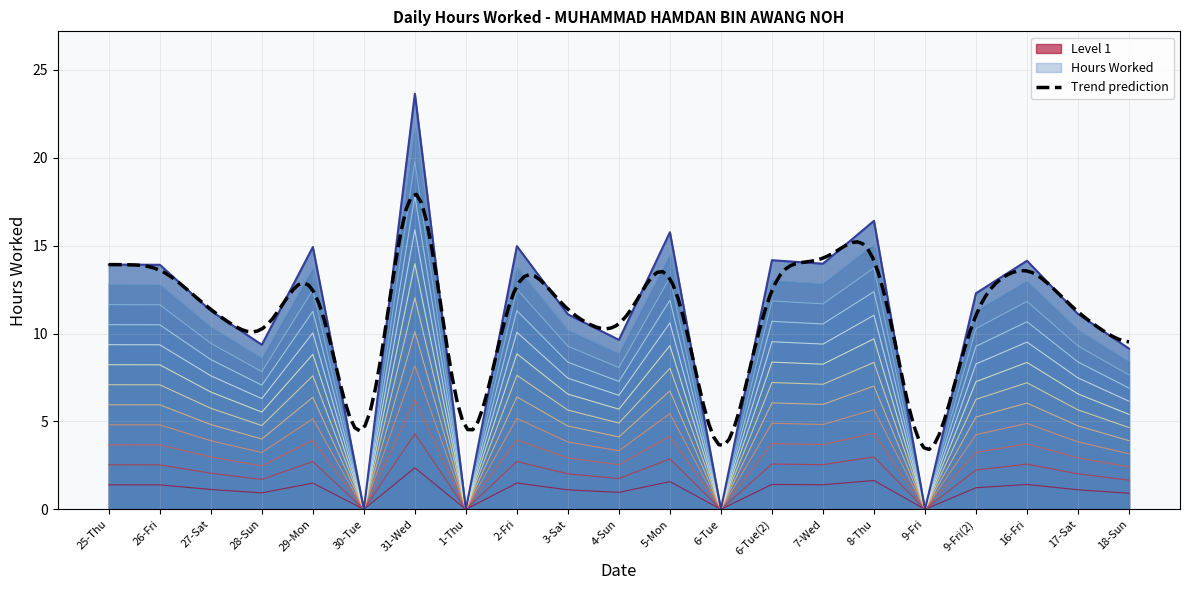

The chart shows a value of 6.7 at 5-Mon. True or false?

True